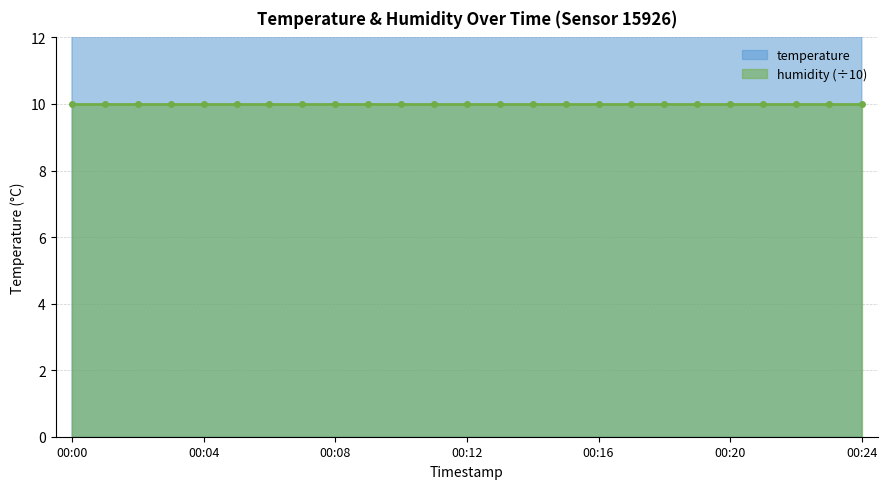

Approximately how many times larger is the value at 00:19 compared to 00:21?

1.0